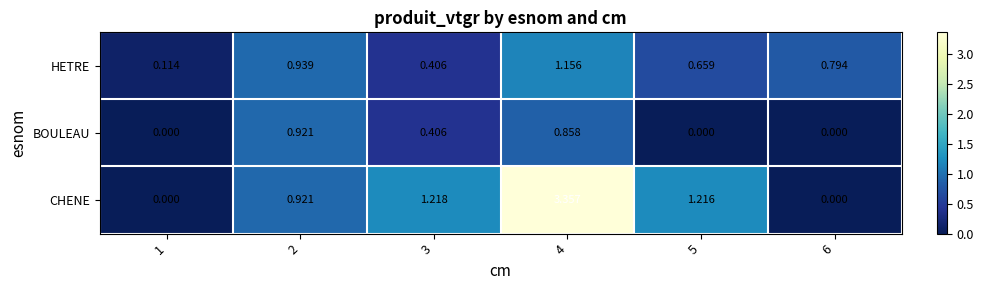

Is the value of CHENE at 1 greater than the value of HETRE at 2?

No